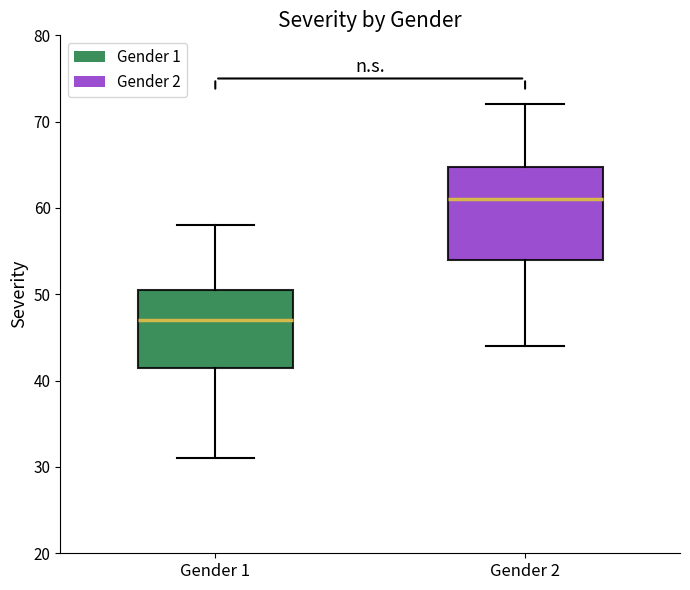

Which box is the tallest, from its lower edge to its upper edge?

Gender 2